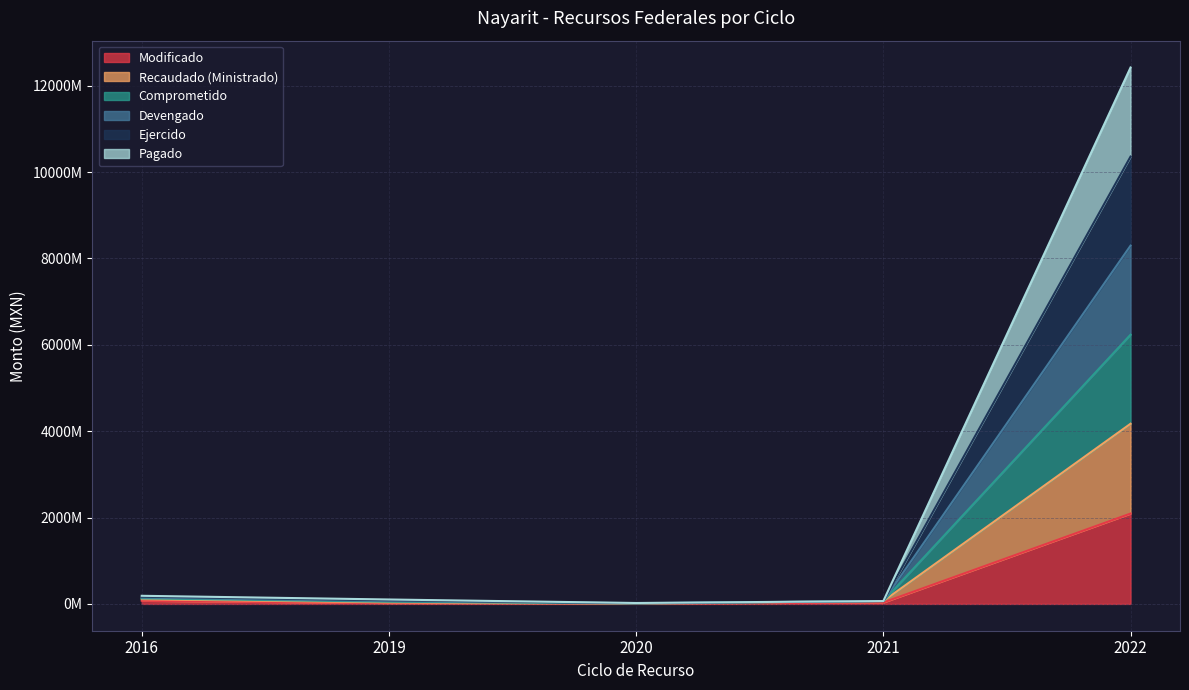

Which series has the largest range (max minus min)?

Comprometido